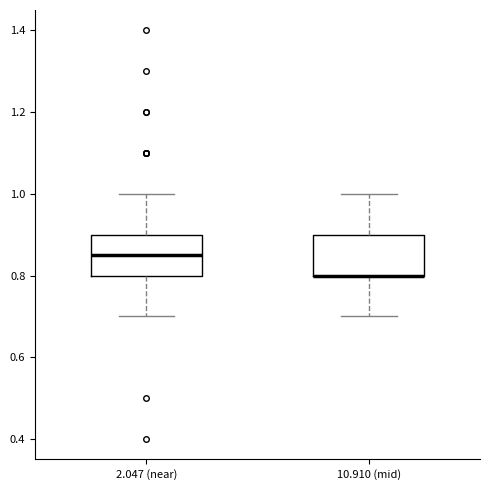

Reading left to right, read every box against the y-axis: the position of its median line, the range the box covers, and the ends of its whiskers. The values are not printed on the chart, so give them approximately, as read against the axis.

2.047 (near): median 0.86, box 0.80 to 0.90, whiskers 0.70 to 1.00
10.910 (mid): median 0.80 (drawn on the box's lower edge), box 0.80 to 0.90, whiskers 0.70 to 1.00